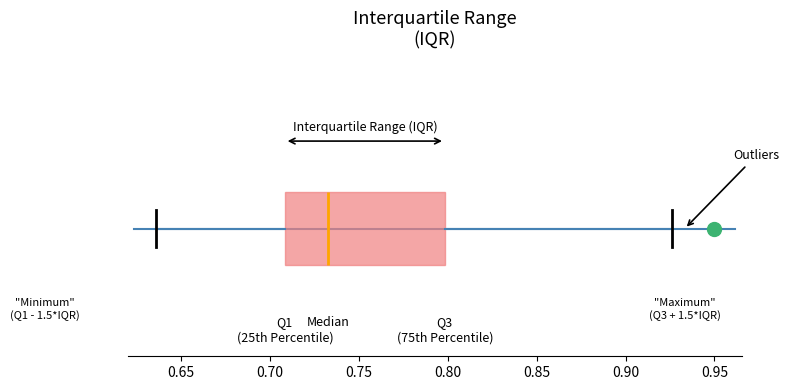

Transcribe this box plot: give where the median line is, the range the box spans, and where the two whiskers end, as read against the x-axis. The values are not printed on the chart, so give them approximately, as read against the axis.

median 0.735, box 0.710 to 0.800, whiskers 0.635 to 0.925